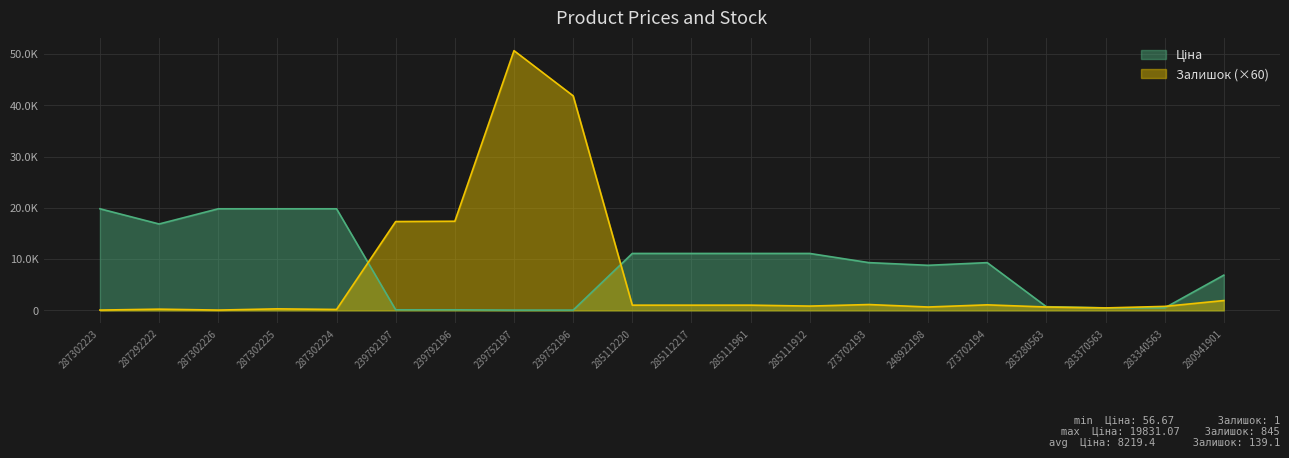

What is the label of the 14th point from the left?

273702193